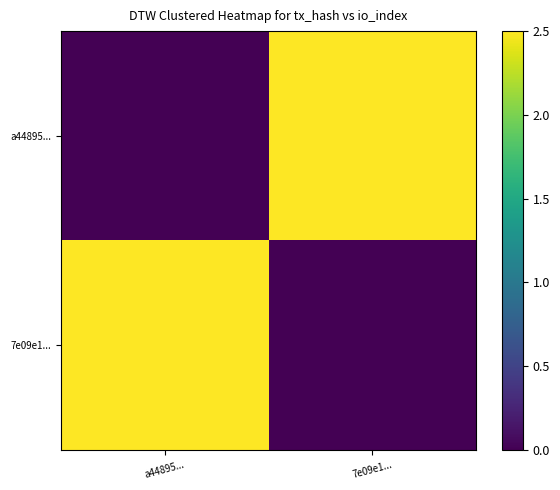

Between 7e09e1... and a44895..., which is larger?

7e09e1...